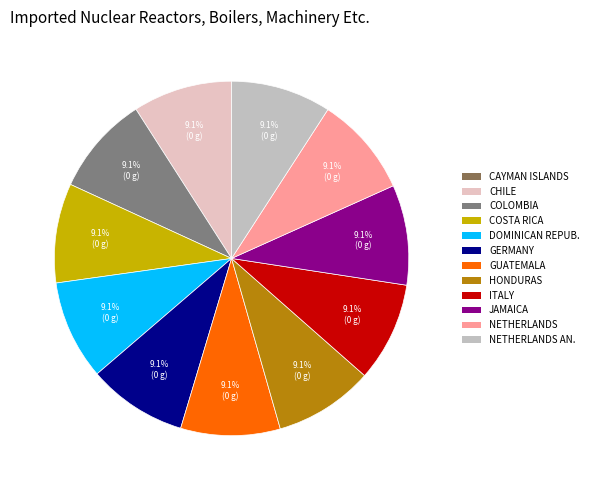

Is there any slice that represents more than half of the pie?

No